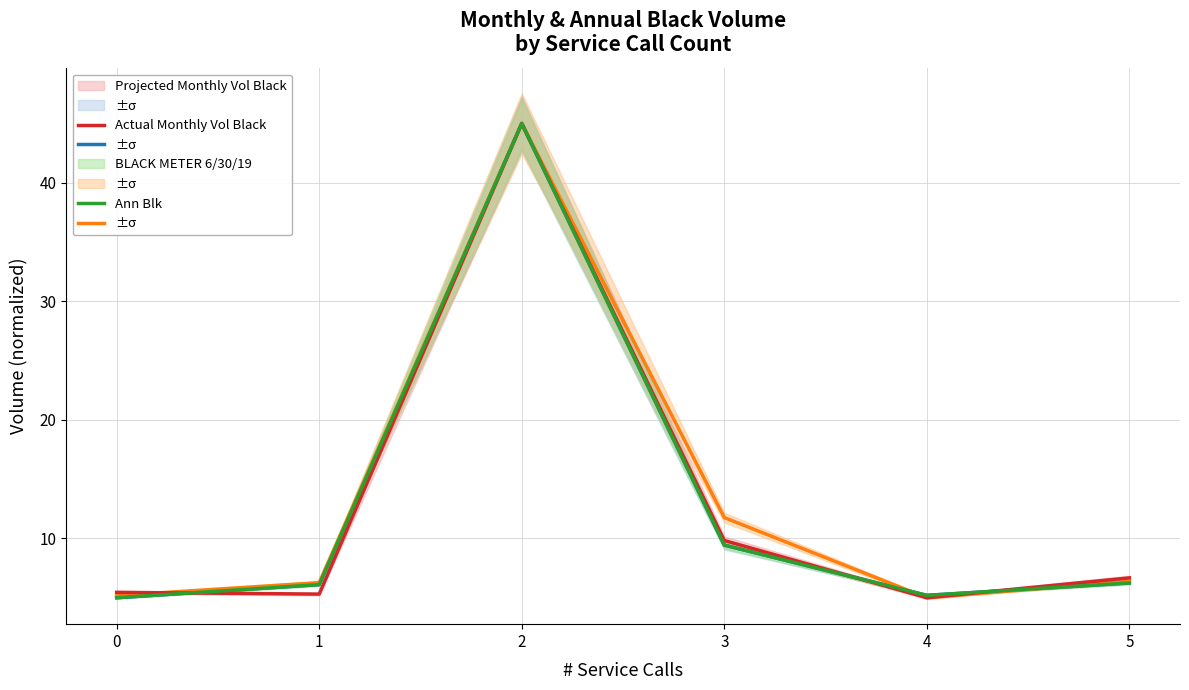

At which category does BLACK METER 6/30/19 reach its first local valley?

1